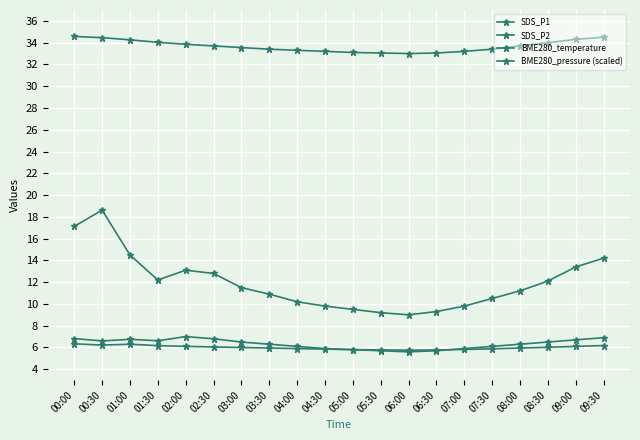

Reading right to left, transcribe all the data shown in this chart.

SDS_P1: 09:30=14.2	09:00=13.4	08:30=12.1	08:00=11.2	07:30=10.5	07:00=9.8	06:30=9.3	06:00=9.0	05:30=9.2	05:00=9.5	04:30=9.8	04:00=10.2	03:30=10.9	03:00=11.5	02:30=12.8	02:00=13.1	01:30=12.2	01:00=14.5	00:30=18.6	00:00=17.1
SDS_P2: 09:30=6.9	09:00=6.7	08:30=6.5	08:00=6.3	07:30=6.1	07:00=5.9	06:30=5.7	06:00=5.6	05:30=5.7	05:00=5.8	04:30=5.9	04:00=6.1	03:30=6.3	03:00=6.5	02:30=6.8	02:00=7.0	01:30=6.6	01:00=6.8	00:30=6.6	00:00=6.8
BME280_temperature: 09:30=34.5	09:00=34.3	08:30=34.0	08:00=33.7	07:30=33.4	07:00=33.2	06:30=33.0	06:00=33.0	05:30=33.0	05:00=33.1	04:30=33.2	04:00=33.3	03:30=33.4	03:00=33.5	02:30=33.7	02:00=33.9	01:30=34.0	01:00=34.3	00:30=34.5	00:00=34.6
BME280_pressure (scaled): 09:30=6.2	09:00=6.1	08:30=6.0	08:00=6.0	07:30=5.9	07:00=5.8	06:30=5.8	06:00=5.8	05:30=5.8	05:00=5.8	04:30=5.8	04:00=5.9	03:30=6.0	03:00=6.0	02:30=6.0	02:00=6.1	01:30=6.2	01:00=6.3	00:30=6.2	00:00=6.3